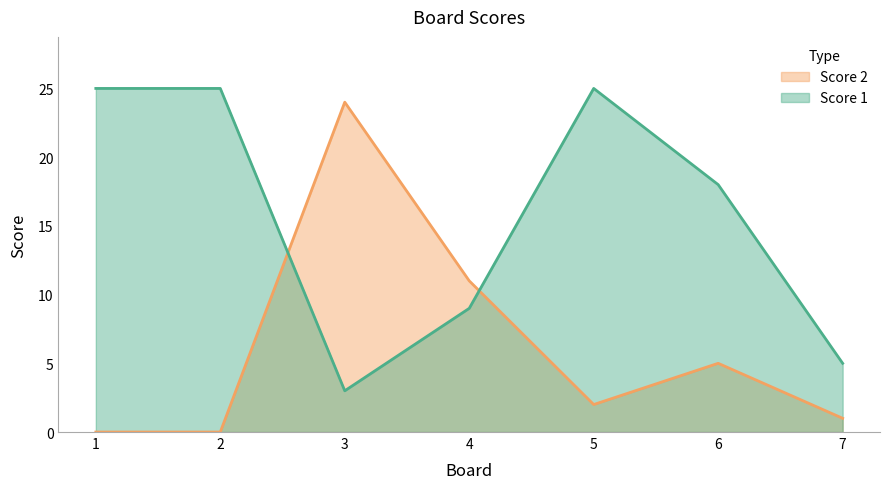

Which series has the largest total across all categories?

Score 1